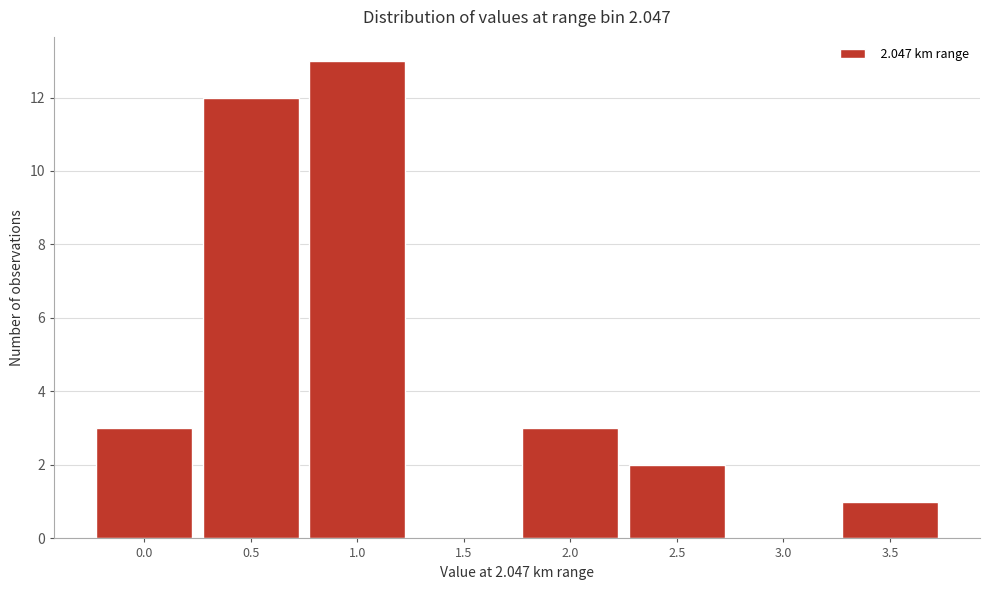

Reading left to right, what are all the values shown in this chart?

0.0=3	0.5=12	1.0=13	1.5=0	2.0=3	2.5=2	3.0=0	3.5=1